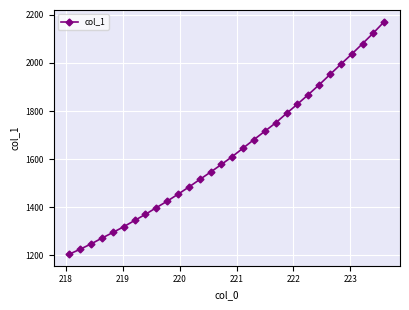

True or false: the data has more than 1 interior local peaks.

False